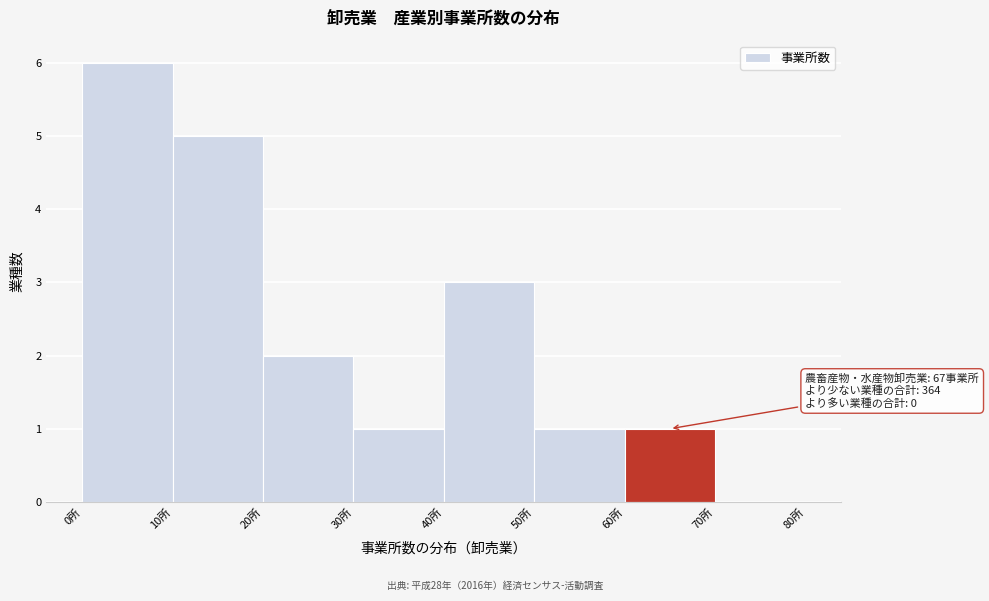

Over which range of the x-axis is the bar tallest?

0 to 10